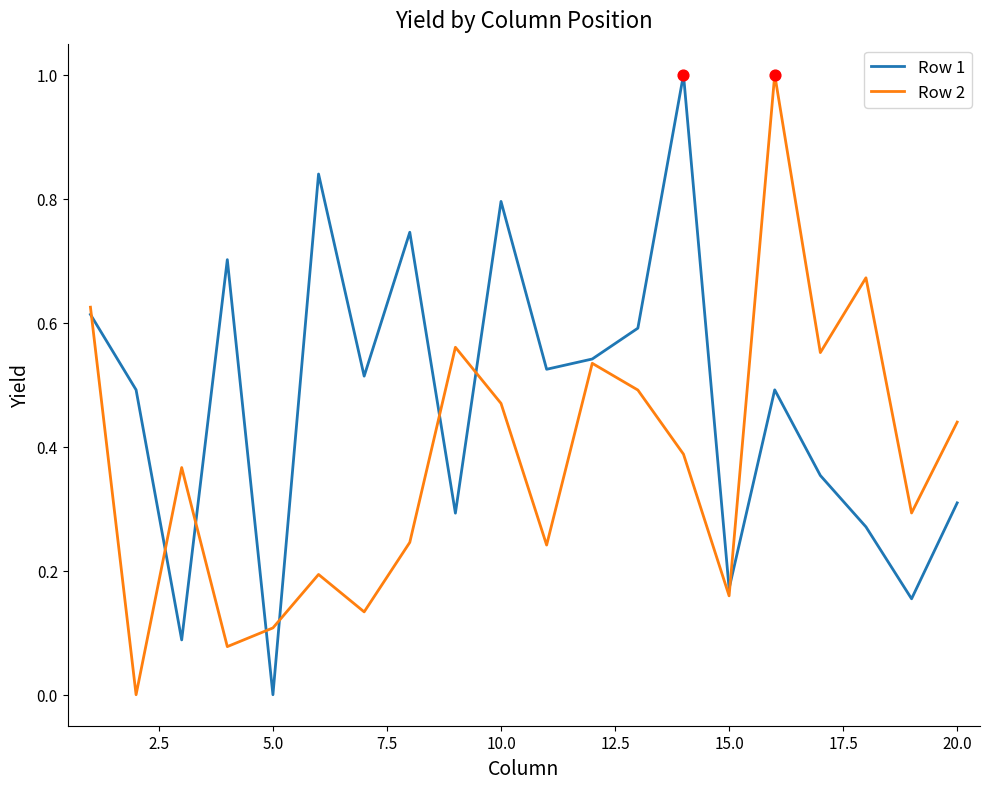

Which series has the largest total across all categories?

Row 1